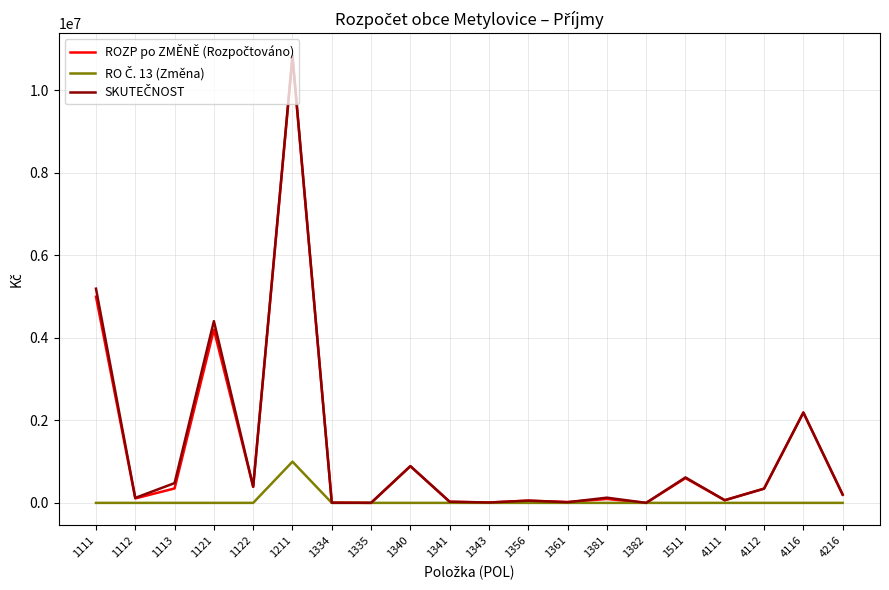

At which category is the sum across all series the highest?

1211